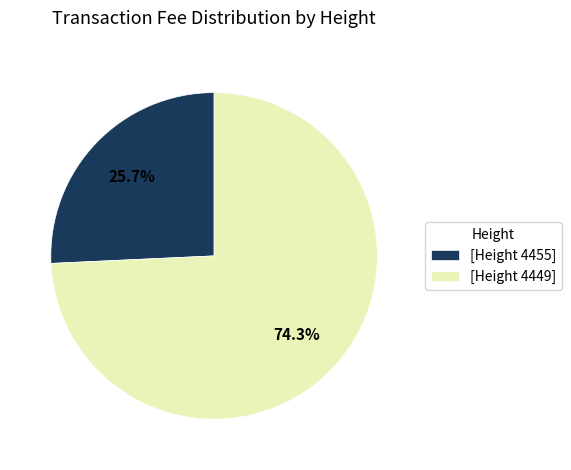

To the nearest percent, what is the difference between the largest and smallest slice percentages?

49%